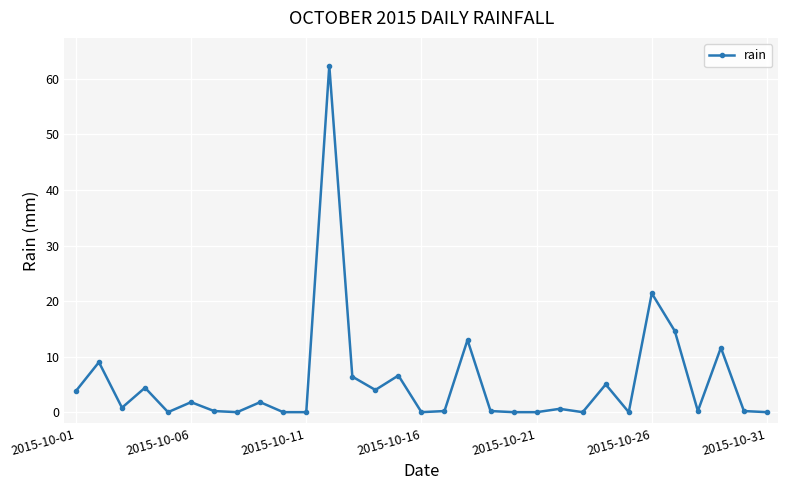

What is the greatest value displayed?

62.4